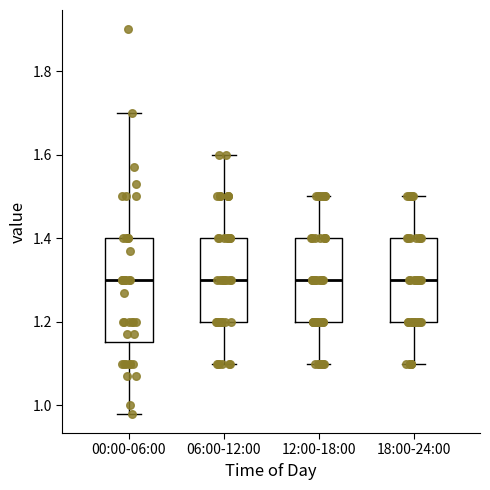

Reading left to right, transcribe this box plot: for each box, give where its median line is, the range the box spans, and where its two whiskers end, as read against the y-axis. The values are not printed on the chart, so give them approximately, as read against the axis.

00:00-06:00: median 1.30, box 1.16 to 1.40, whiskers 0.98 to 1.70
06:00-12:00: median 1.30, box 1.20 to 1.40, whiskers 1.10 to 1.60
12:00-18:00: median 1.30, box 1.20 to 1.40, whiskers 1.10 to 1.50
18:00-24:00: median 1.30, box 1.20 to 1.40, whiskers 1.10 to 1.50